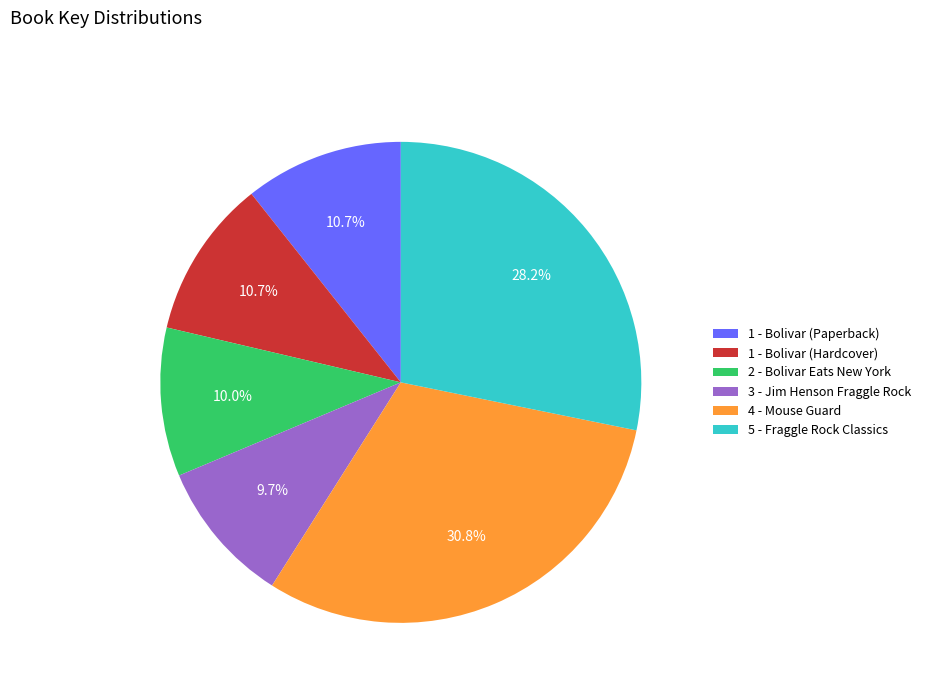

Combined, do 4 - Mouse Guard and 1 - Bolivar (Paperback) account for over 50%?

No